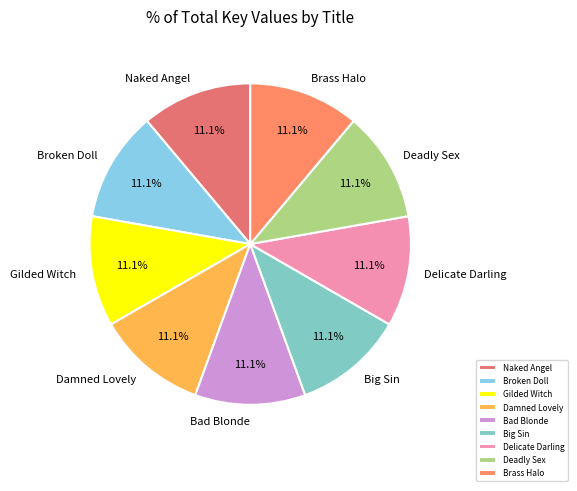

What is the ratio of the value at Damned Lovely to the value at Bad Blonde?

1.0